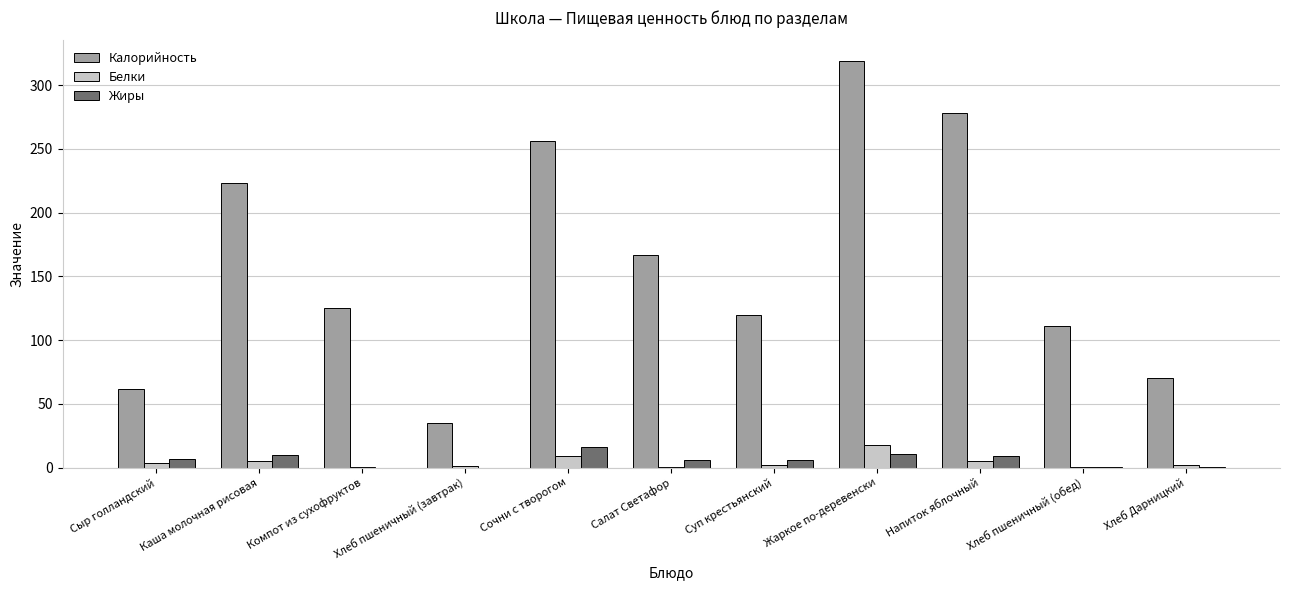

How many values in the Жиры series exceed 6?

6